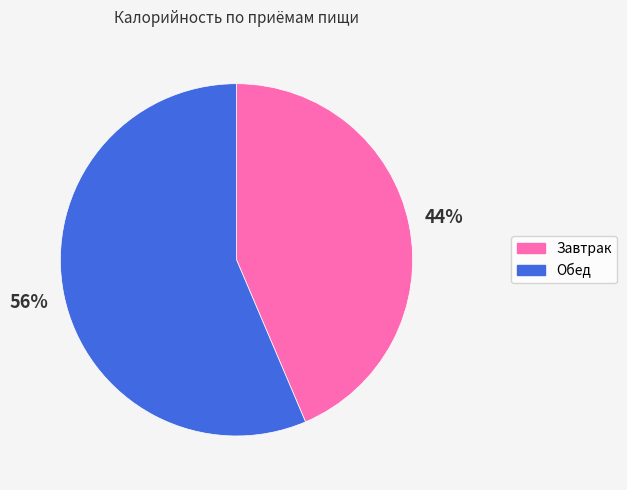

To the nearest percent, what portion does Обед represent?

56%